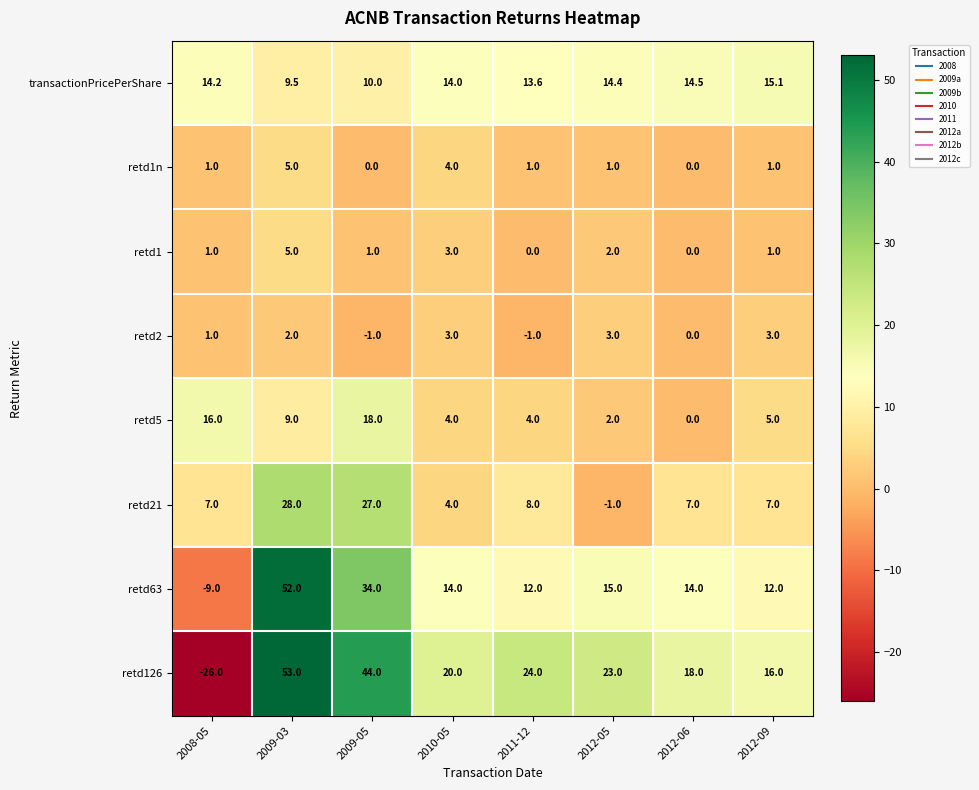

Is it true that retd1 equals 1.0 at 2008-05?

True